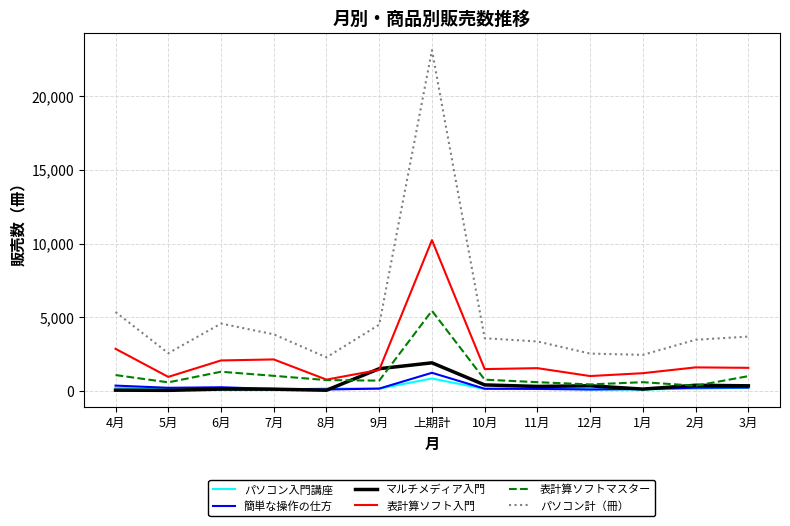

List the series in order of their peak value, lowest first.

パソコン入門講座, 簡単な操作の仕方, マルチメディア入門, 表計算ソフトマスター, 表計算ソフト入門, パソコン計（冊）